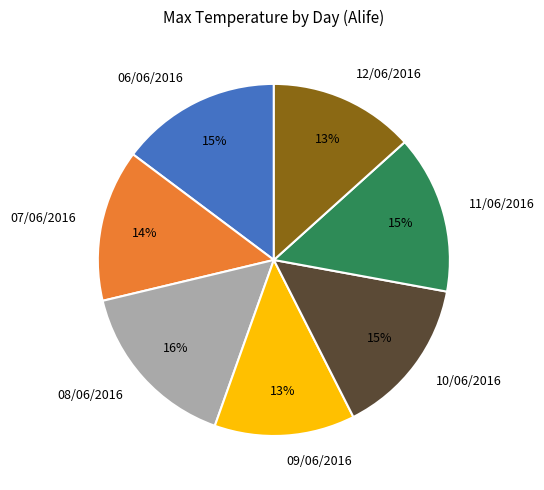

Which slice is the largest?

08/06/2016